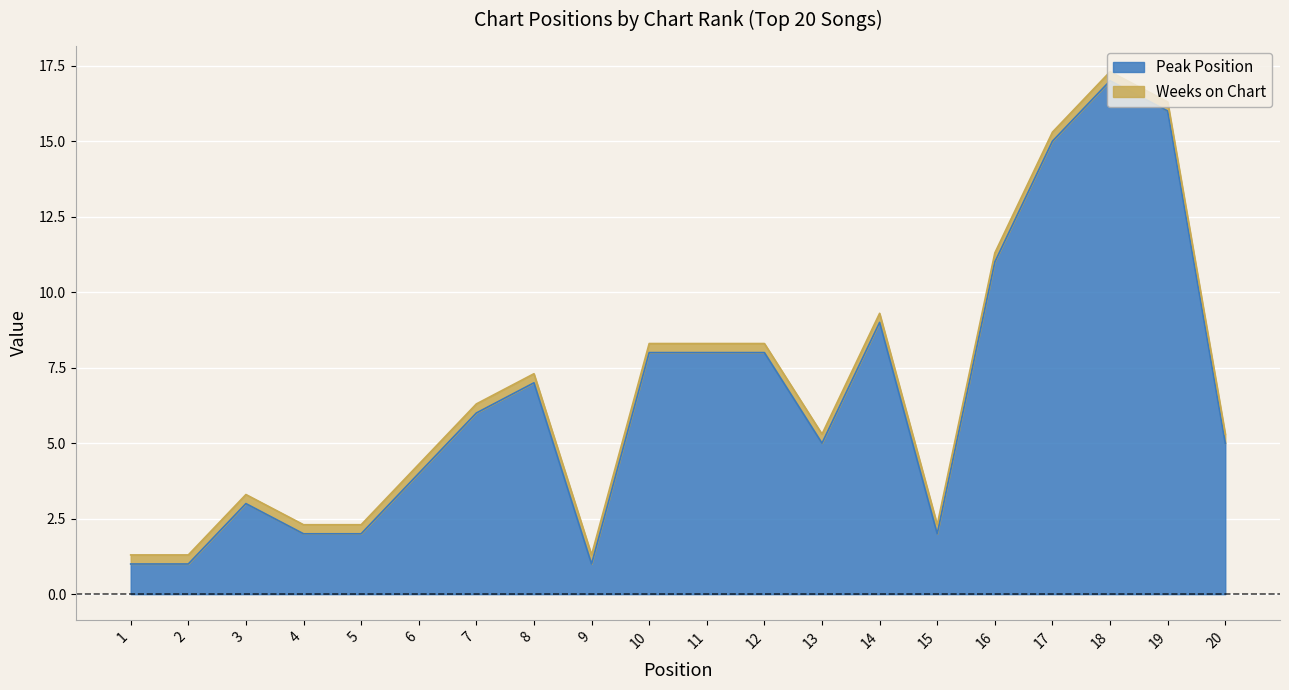

The value of Peak Position at 6 is 6.2. True or false?

False